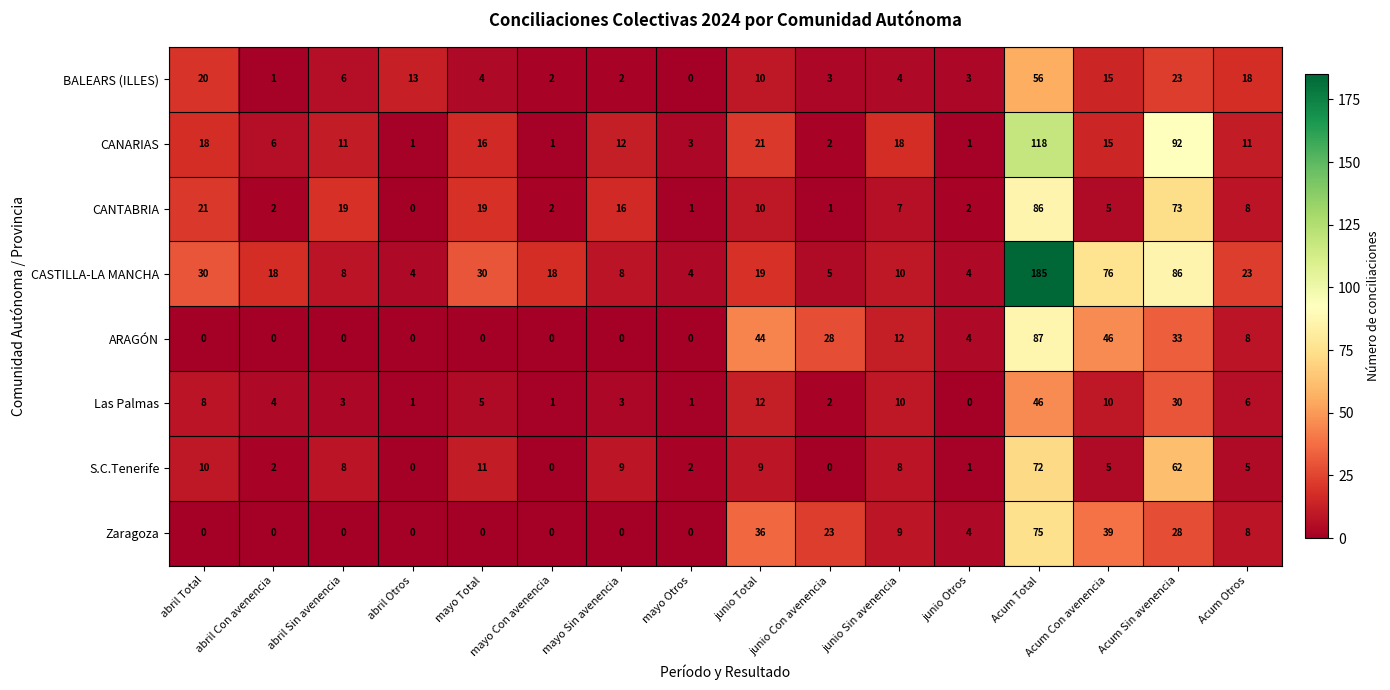

What is the difference between the highest and lowest values at abril Total?

30